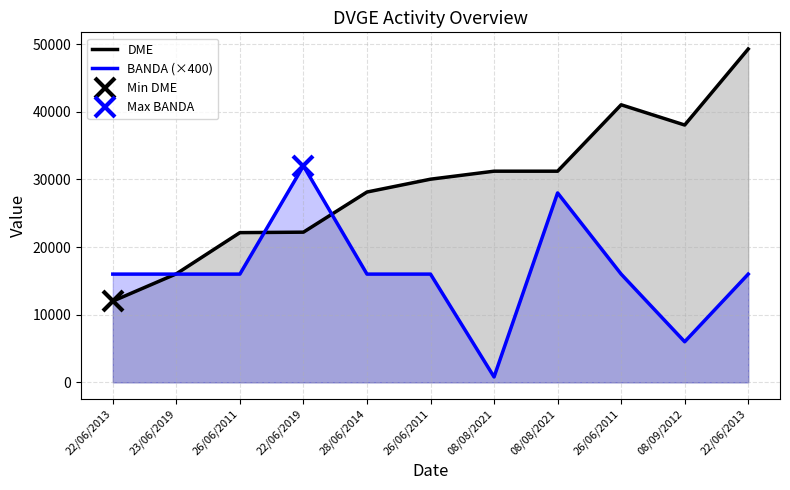

What is the minimum value shown in the chart?

800